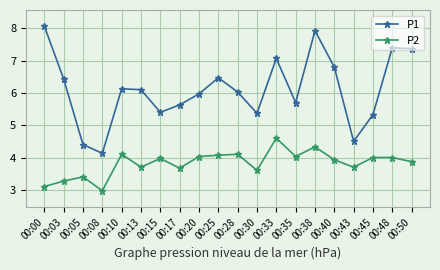

Reading left to right, extract all data points from this chart.

P1: 8.1	6.4	4.4	4.1	6.1	6.1	5.4	5.6	6.0	6.5	6.0	5.4	7.1	5.7	7.9	6.8	4.5	5.3	7.4	7.4
P2: 3.1	3.3	3.4	3.0	4.1	3.7	4.0	3.7	4.0	4.1	4.1	3.6	4.6	4.0	4.3	3.9	3.7	4.0	4.0	3.9